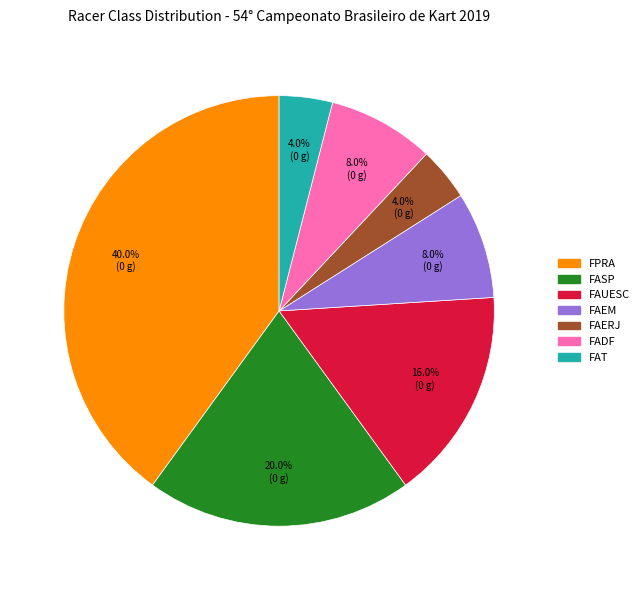

Is it true that FADF is 21% of the pie?

False